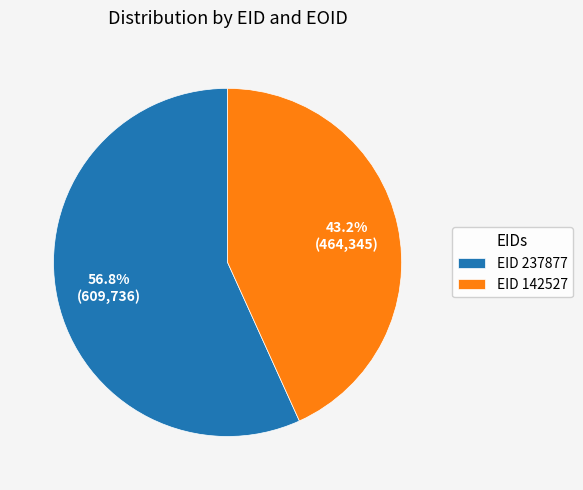

Is there any slice that represents more than half of the pie?

Yes